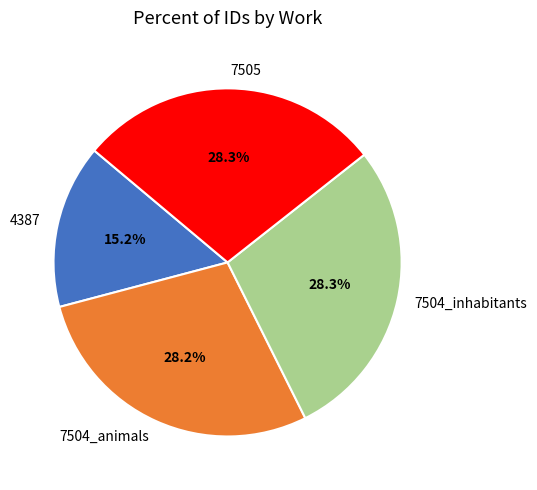

What is the smallest slice in the pie chart?

4387